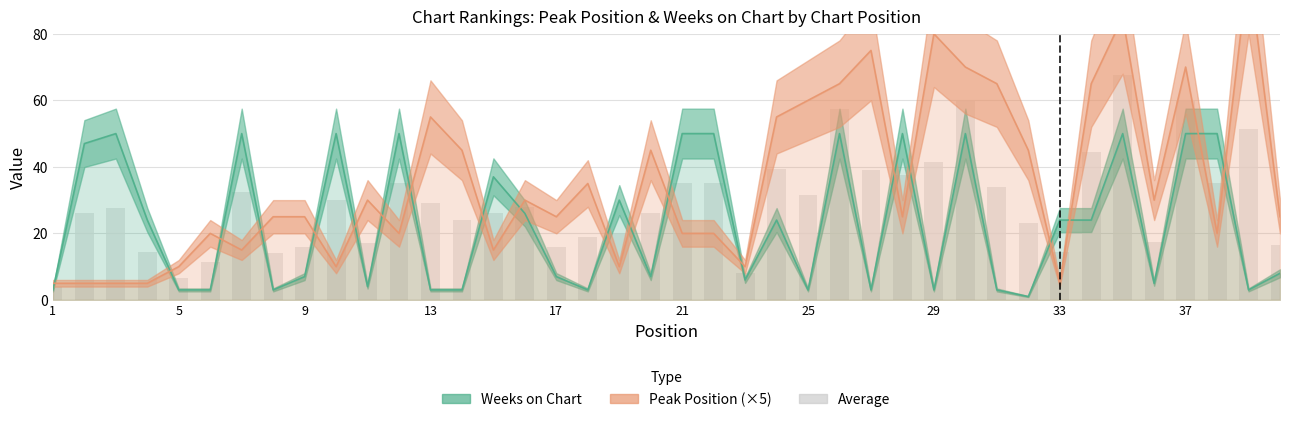

Reading left to right, what are all the values shown in this chart?

Peak Position: 1=5	2=5	3=5	4=5	5=10	6=20	7=15	8=25	9=25	10=10	11=30	12=20	13=55	14=45	15=15	16=30	17=25	18=35	19=10	20=45	21=20	22=20	23=10	24=55	25=60	26=65	27=75	28=25	29=80	30=70	31=65	32=45	33=5	34=65	35=85	36=30	37=70	38=20	39=100	40=25
Weeks on Chart: 1=3	2=47	3=50	4=24	5=3	6=3	7=50	8=3	9=7	10=50	11=4	12=50	13=3	14=3	15=37	16=26	17=7	18=3	19=30	20=7	21=50	22=50	23=6	24=24	25=3	26=50	27=3	28=50	29=3	30=50	31=3	32=1	33=24	34=24	35=50	36=5	37=50	38=50	39=3	40=8